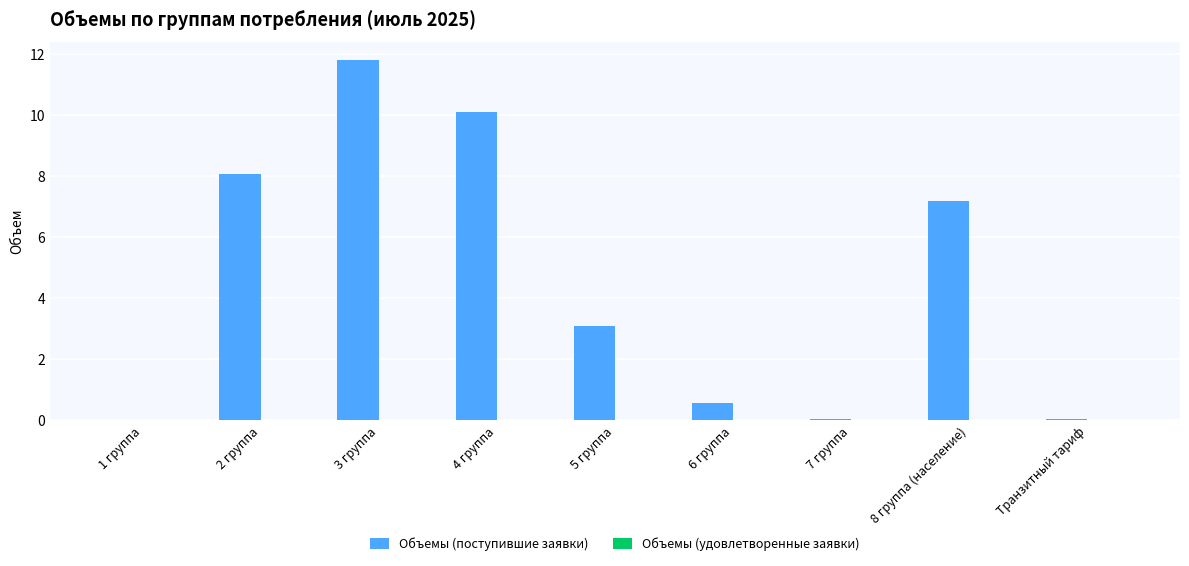

At which label is the value closest to 5?

5 группа